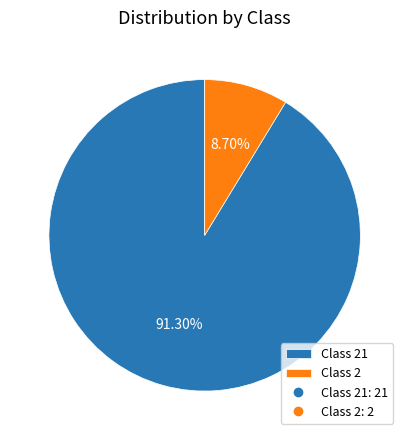

How many segments does this pie chart have?

2